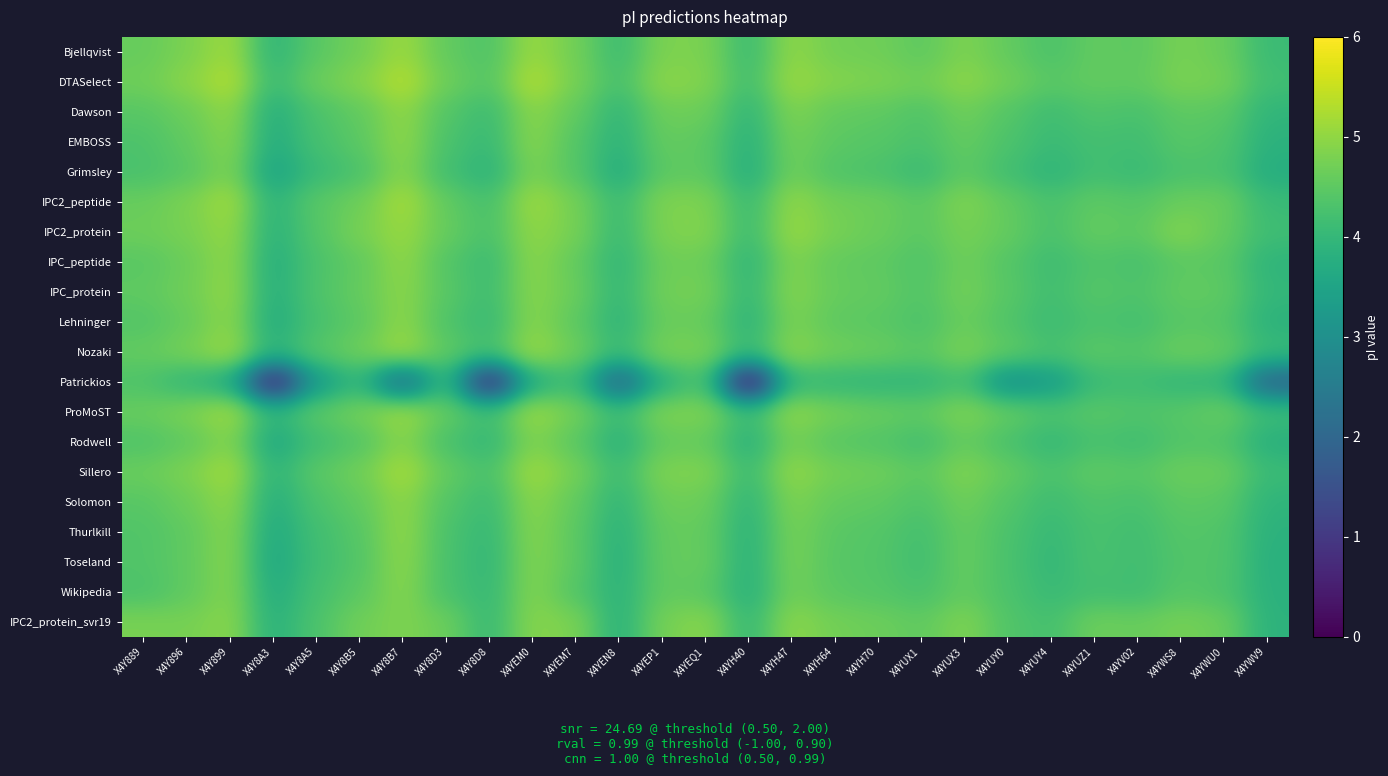

What is the difference between the highest and lowest values at X4Y8A5?

1.3